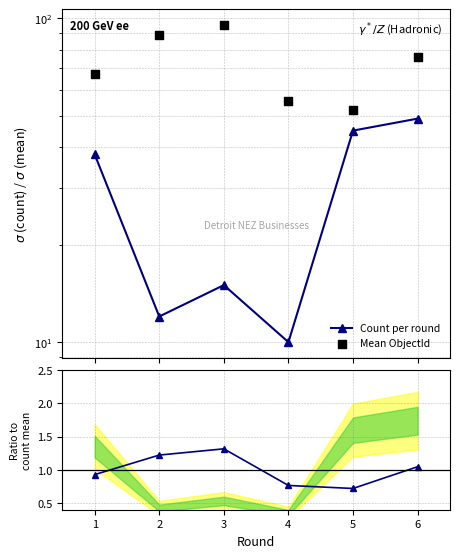

At how many categories does at least one series exceed 44?

6